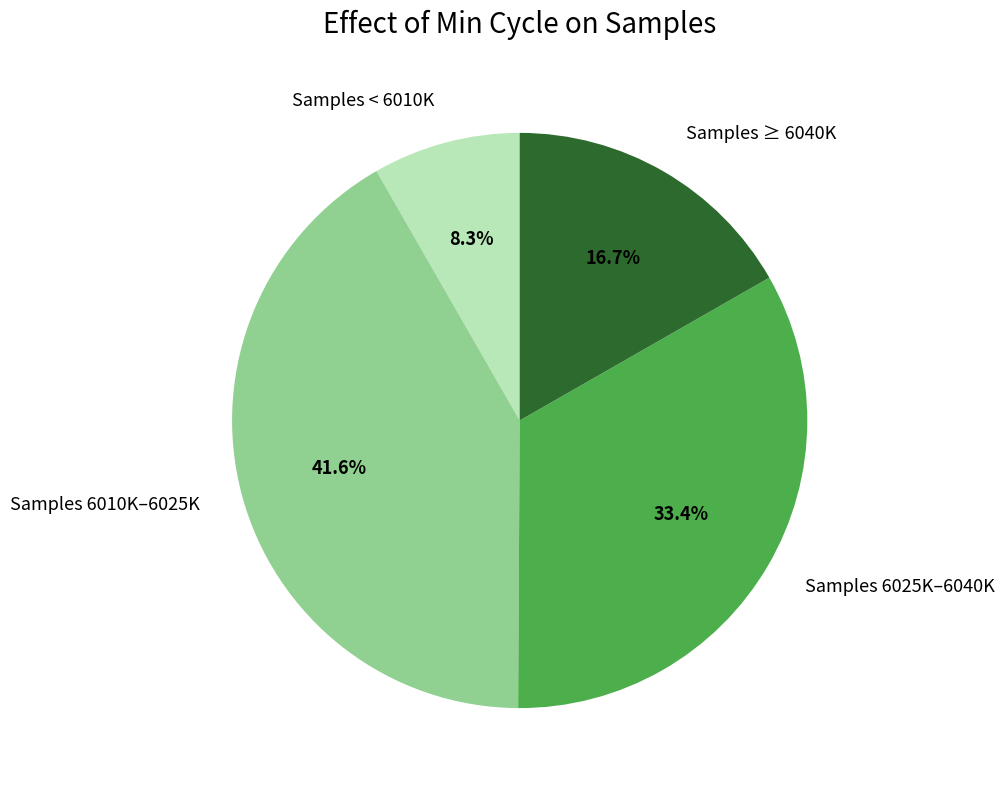

How many slices are in this pie chart?

4